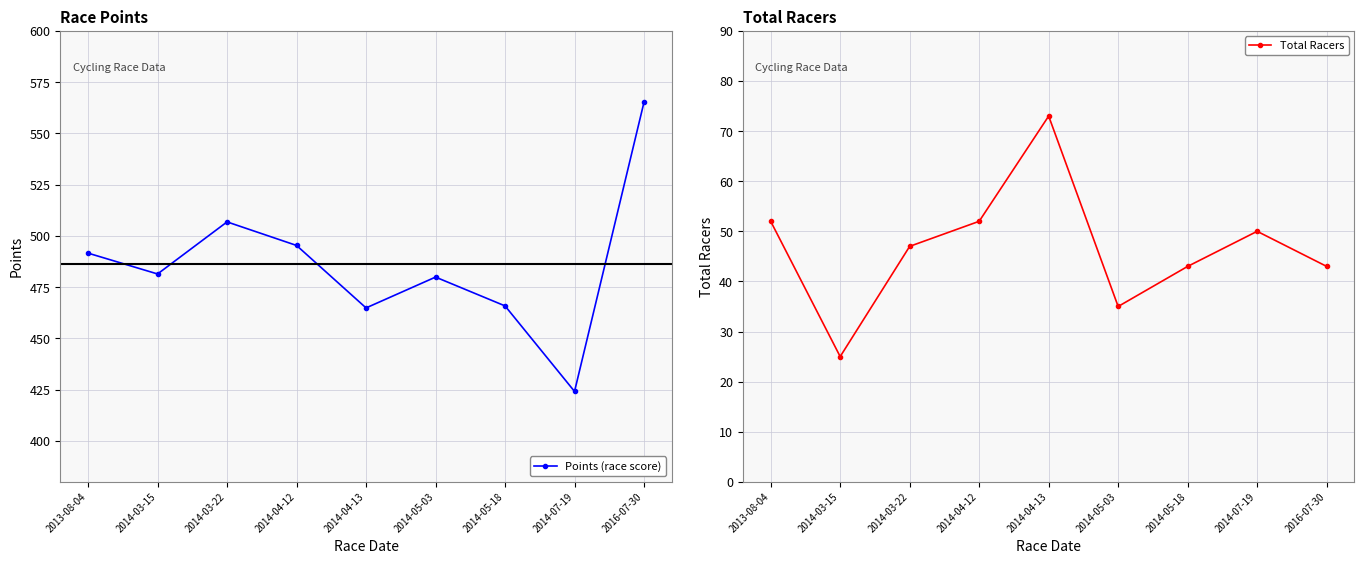

Where is the first local maximum for Points (race score)?

2014-03-22